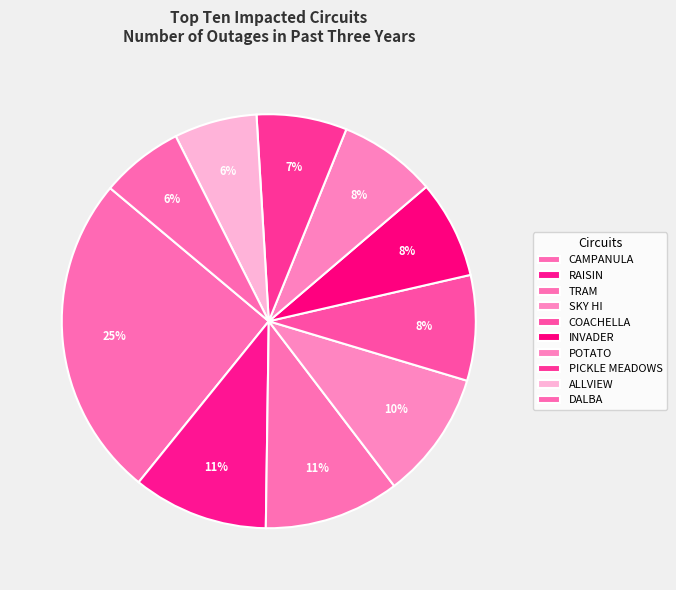

To the nearest percent, what is the average slice percentage?

10%